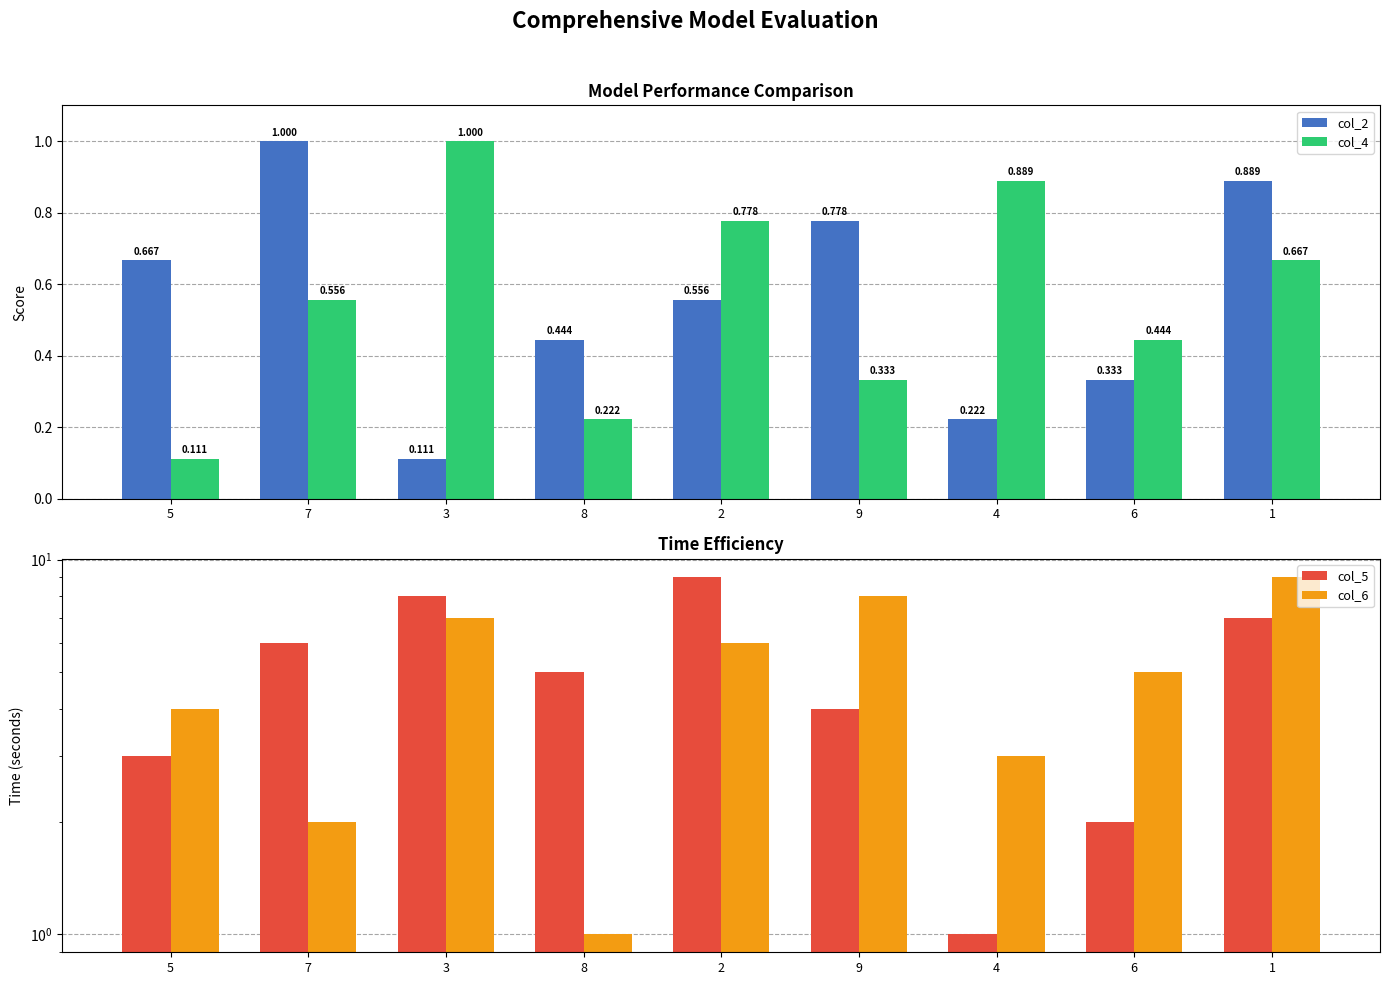

Does the chart contain stacked bars?

No